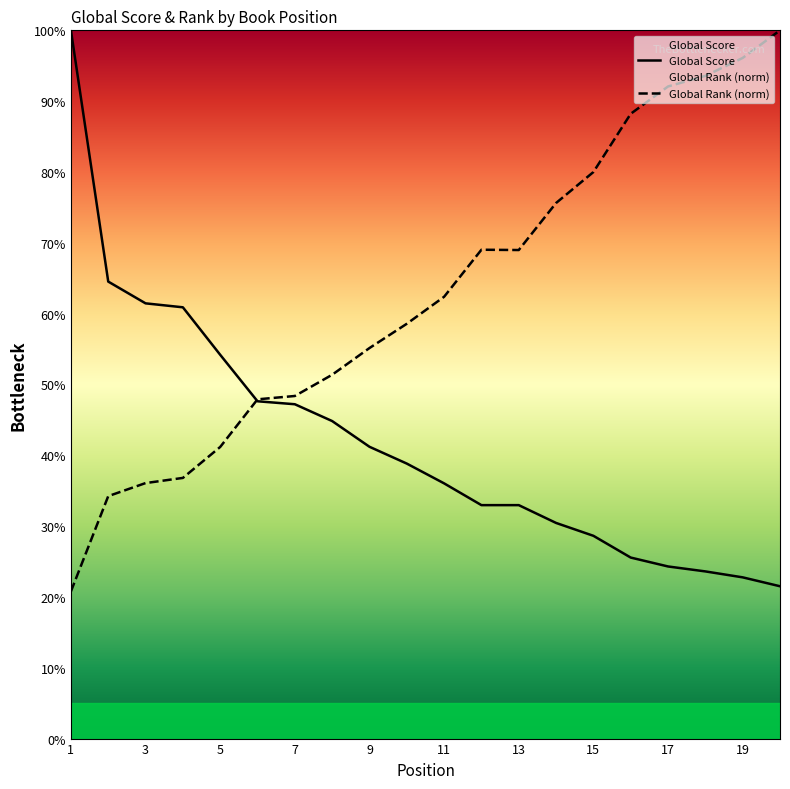

Reading left to right, transcribe all the data shown in this chart.

Global Score: 100.0	64.5	61.5	60.9	54.2	47.6	47.2	44.8	41.2	38.8	36.0	33.0	33.0	30.4	28.6	25.6	24.3	23.6	22.8	21.5
Global Rank: 20.8	34.2	36.1	36.8	41.2	47.9	48.4	51.4	55.1	58.6	62.4	69.0	69.0	75.6	80.0	88.2	92.1	93.6	96.1	100.0